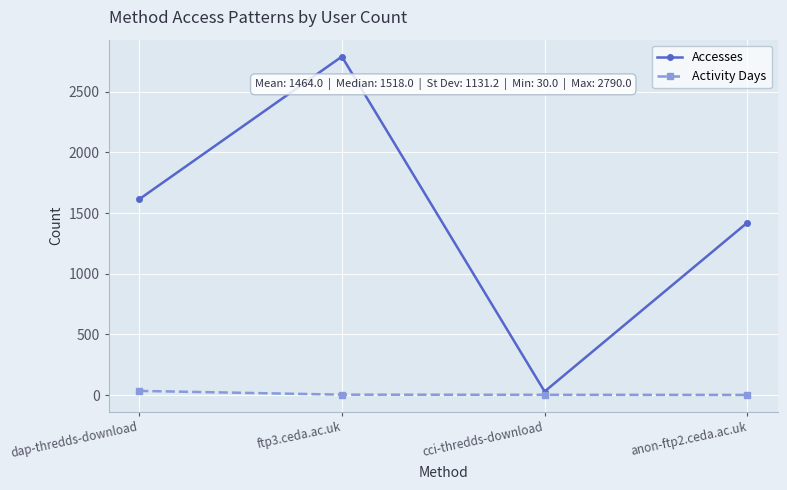

True or false: Activity Days and Accesses intersect in this chart.

False